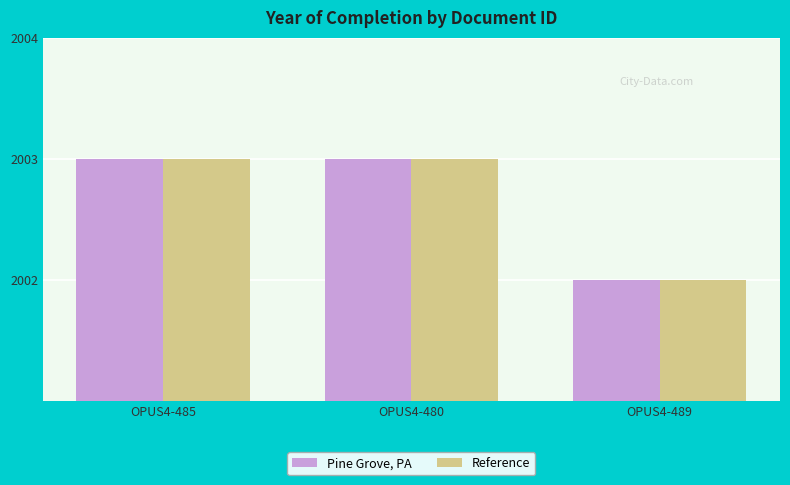

What is the greatest value displayed?

2003